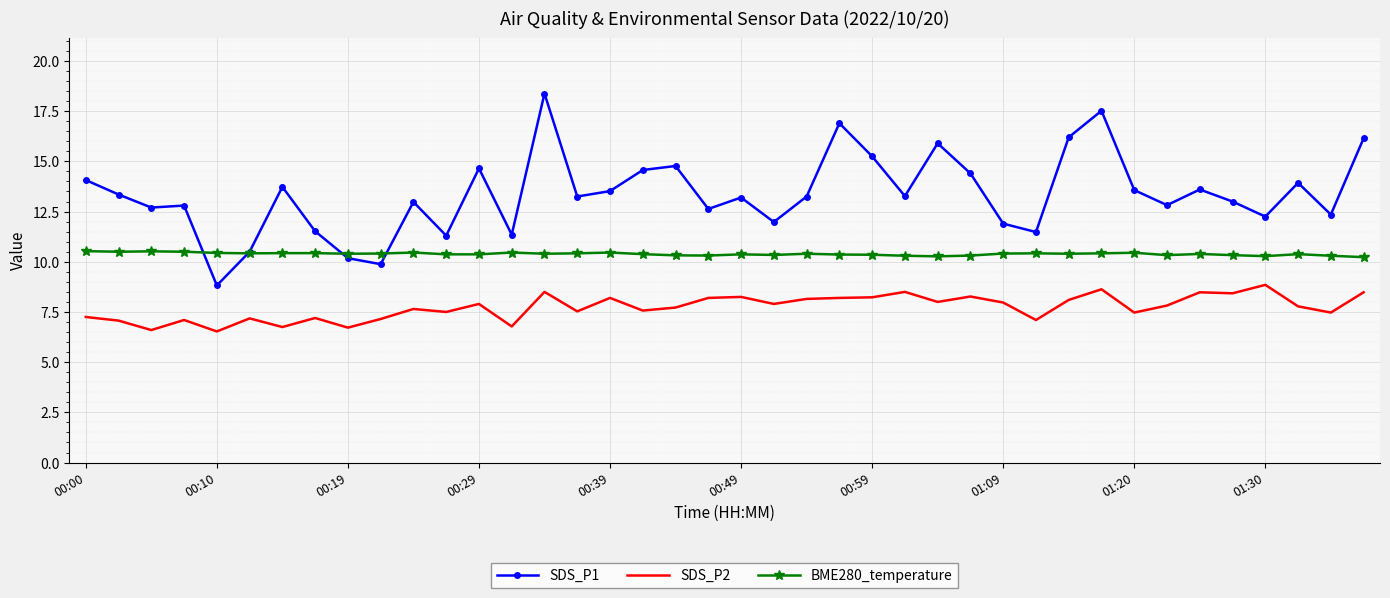

What is the minimum value for SDS_P1?

8.8